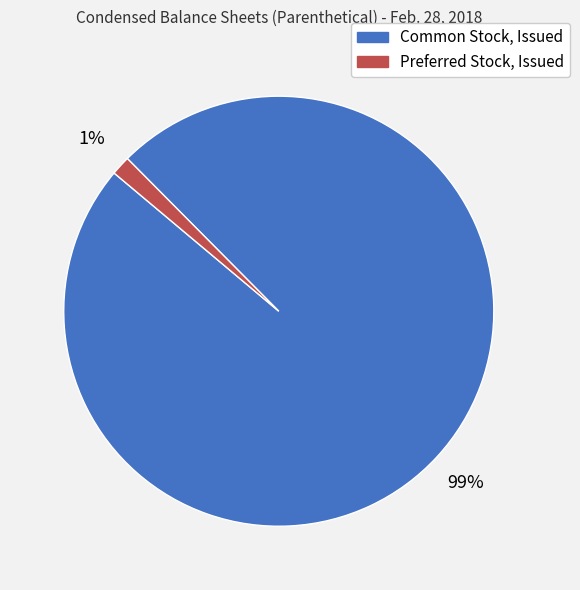

To the nearest percent, what is the average slice percentage?

50%